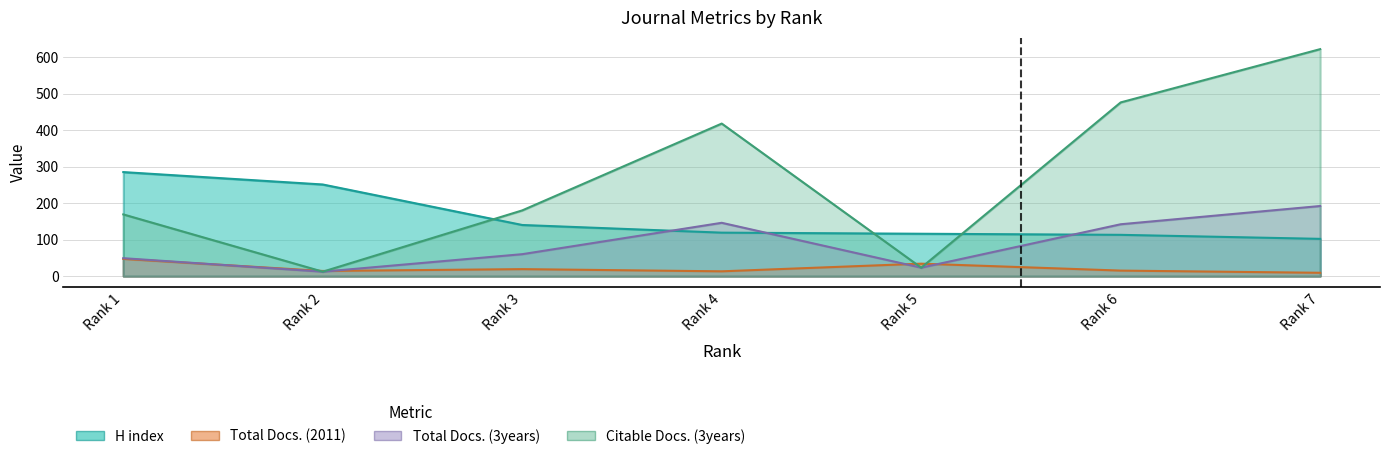

Is the value of H index at Rank 5 greater than the value of Citable Docs. (3years) at Rank 7?

No